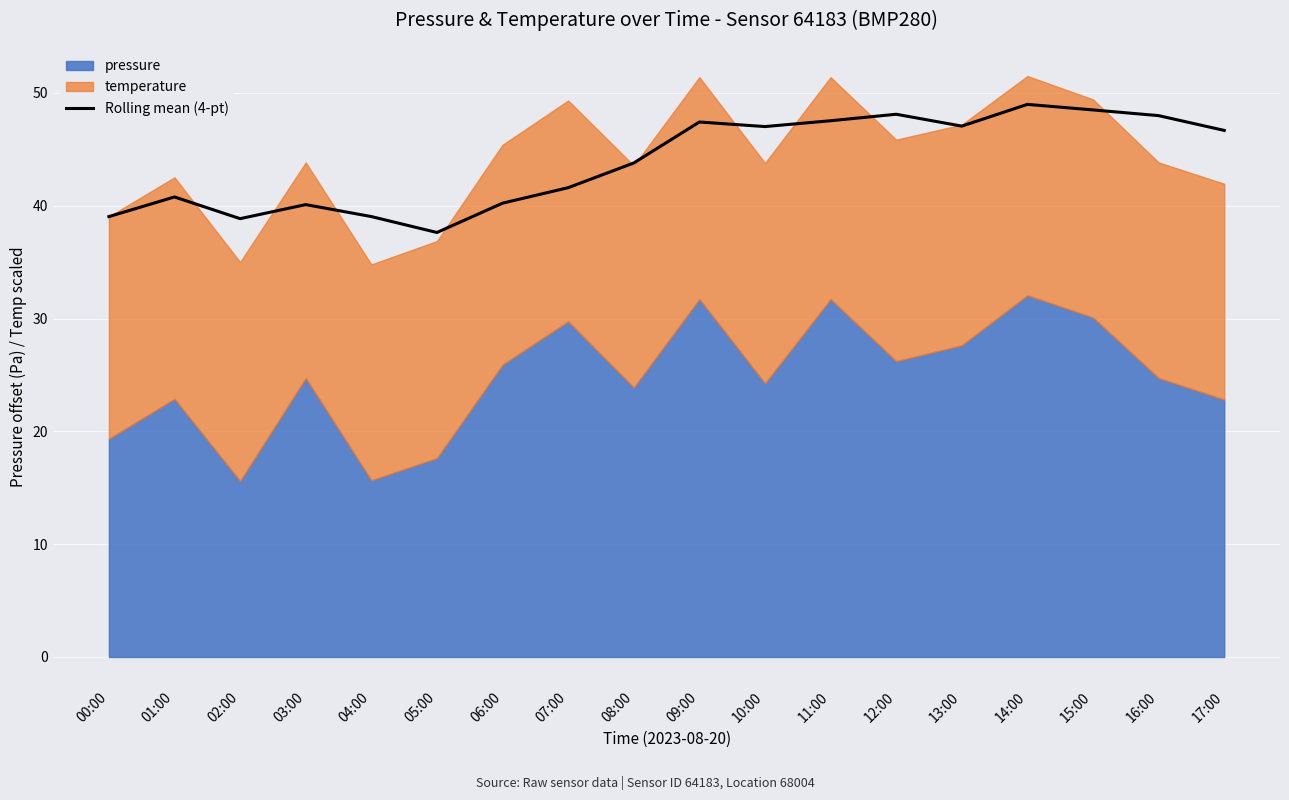

What is the ratio of the value at 00:00 to the value at 17:00?

0.8